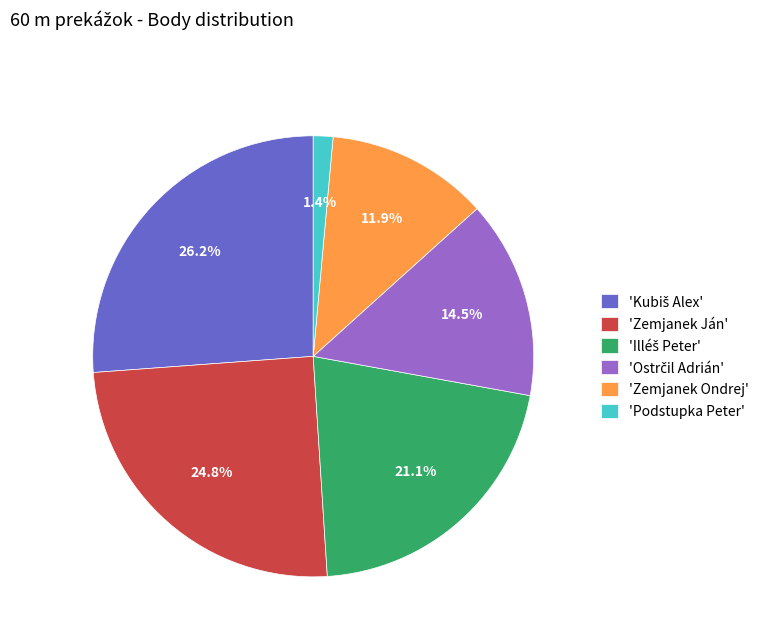

What is the smallest slice in the pie chart?

'Podstupka Peter'